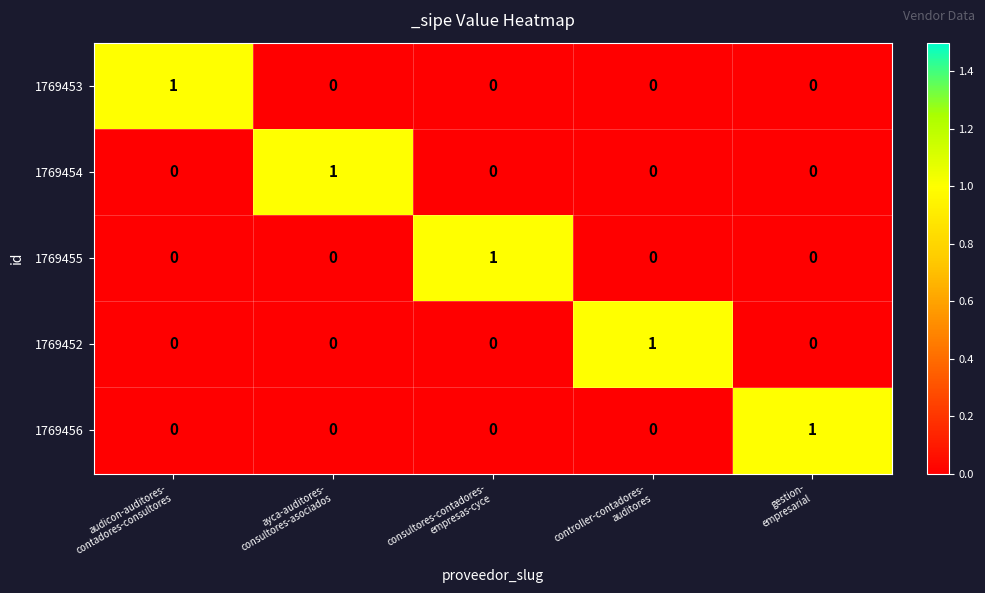

How many 1769456 values are between 0 and 1?

5